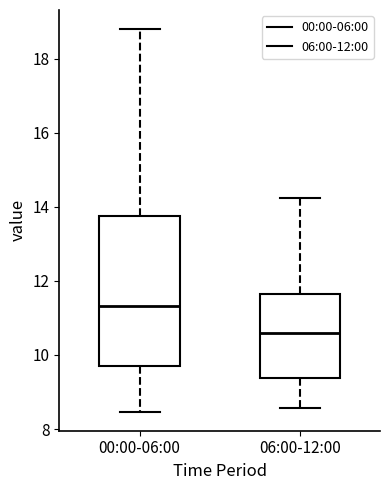

Reading left to right, read every box against the y-axis: the position of its median line, the range the box covers, and the ends of its whiskers. The values are not printed on the chart, so give them approximately, as read against the axis.

00:00-06:00: median 11.4, box 9.6 to 13.8, whiskers 8.4 to 18.8
06:00-12:00: median 10.6, box 9.4 to 11.6, whiskers 8.6 to 14.2